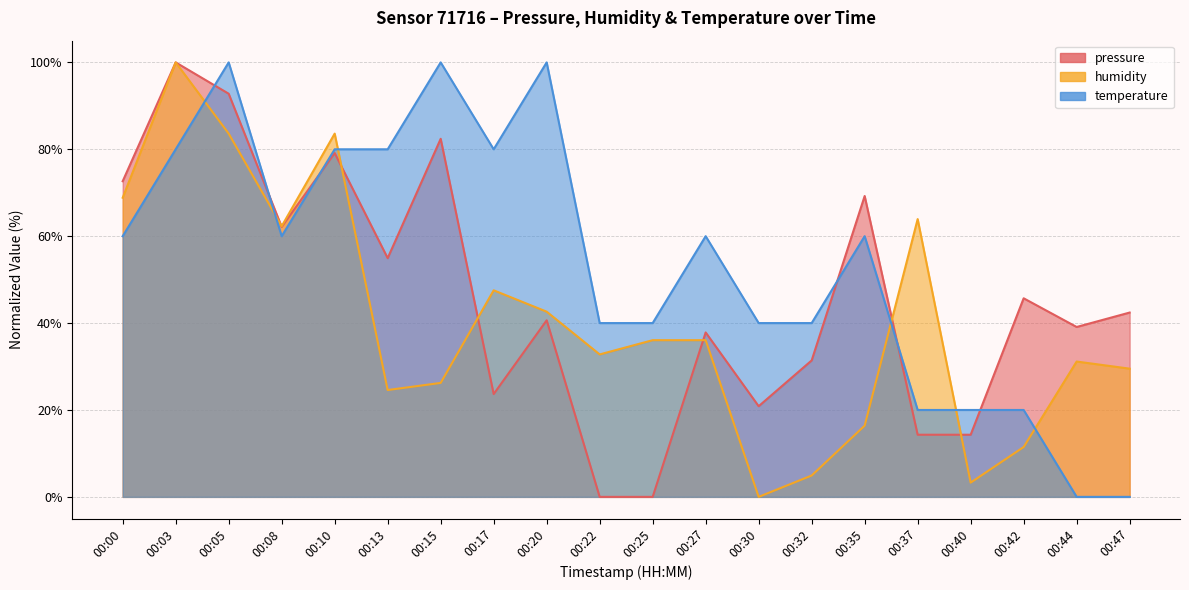

True or false: pressure has more than 0 points higher than both neighbors.

True